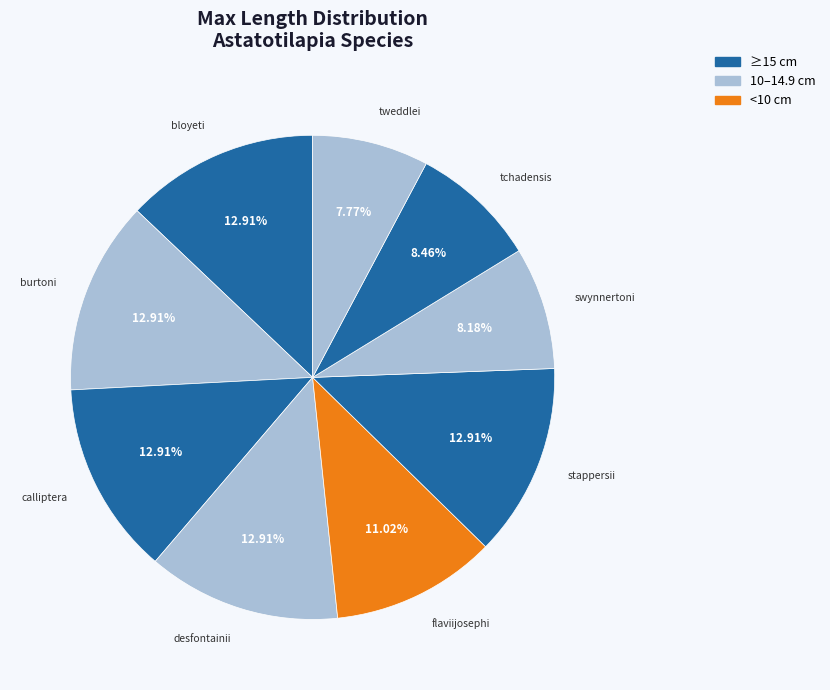

How many slices are in this pie chart?

9